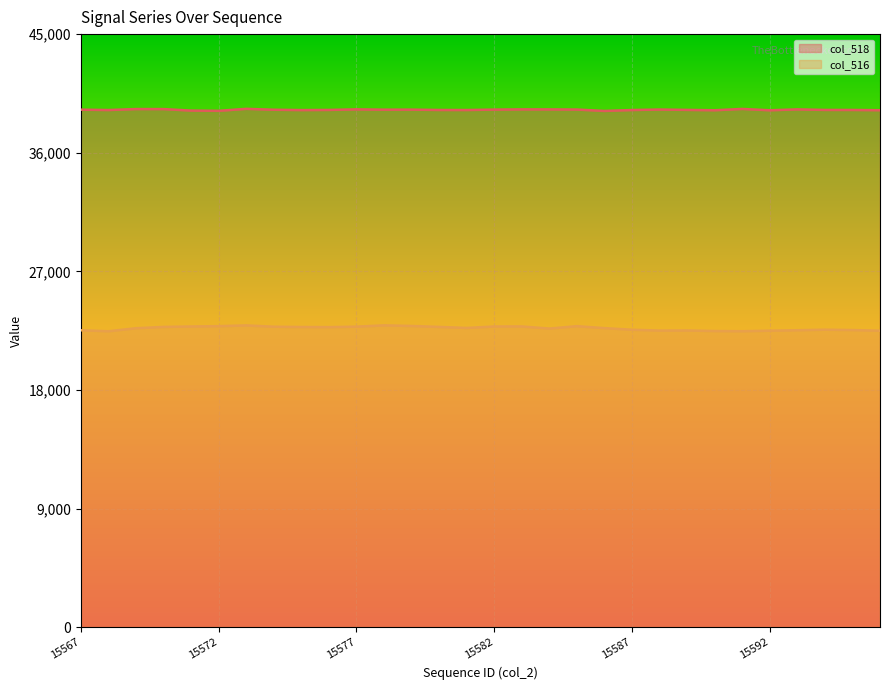

At which label does col_518 first exceed 39264?

15567